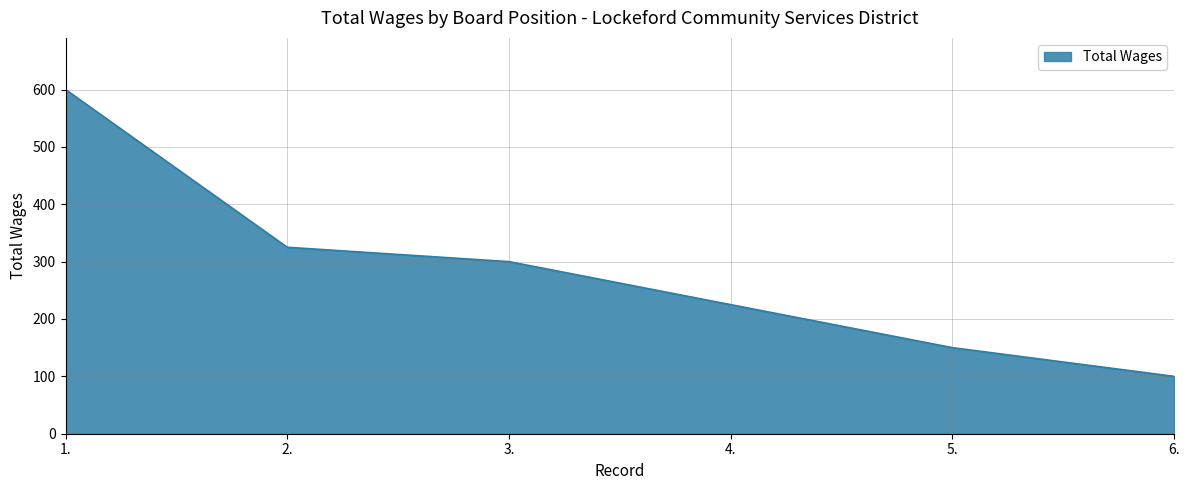

Which has a higher value, 2. or 3.?

2.